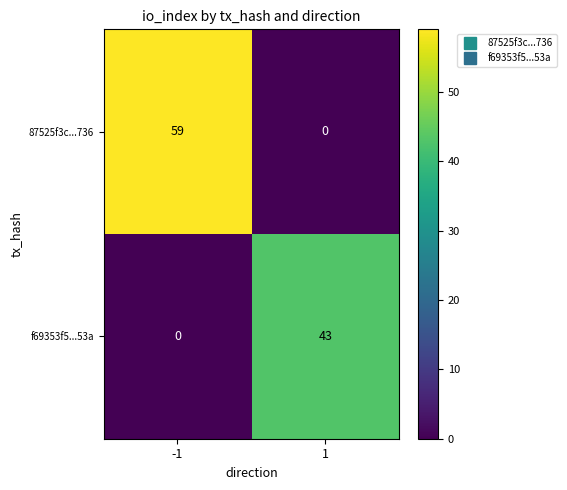

At which category is the sum across all series the highest?

-1